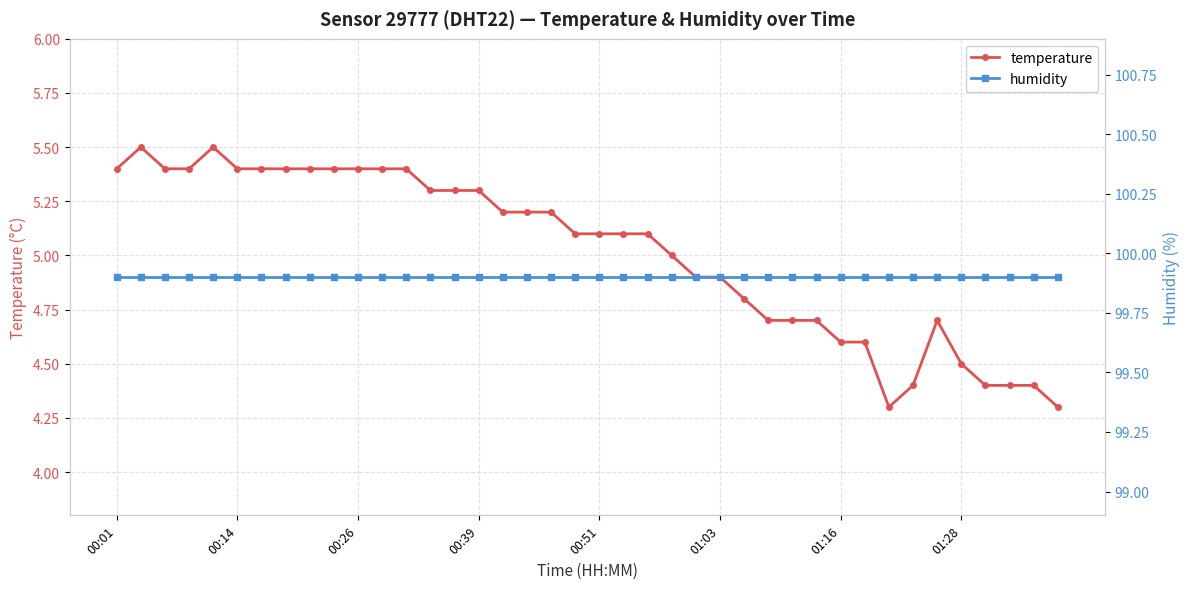

What is the minimum value for humidity?

99.9